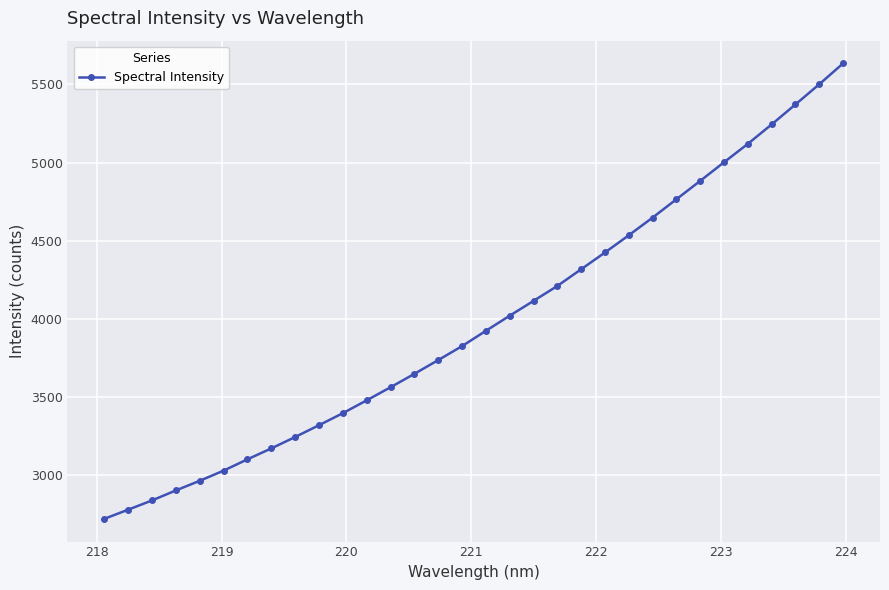

What is the smallest value displayed?

2719.1